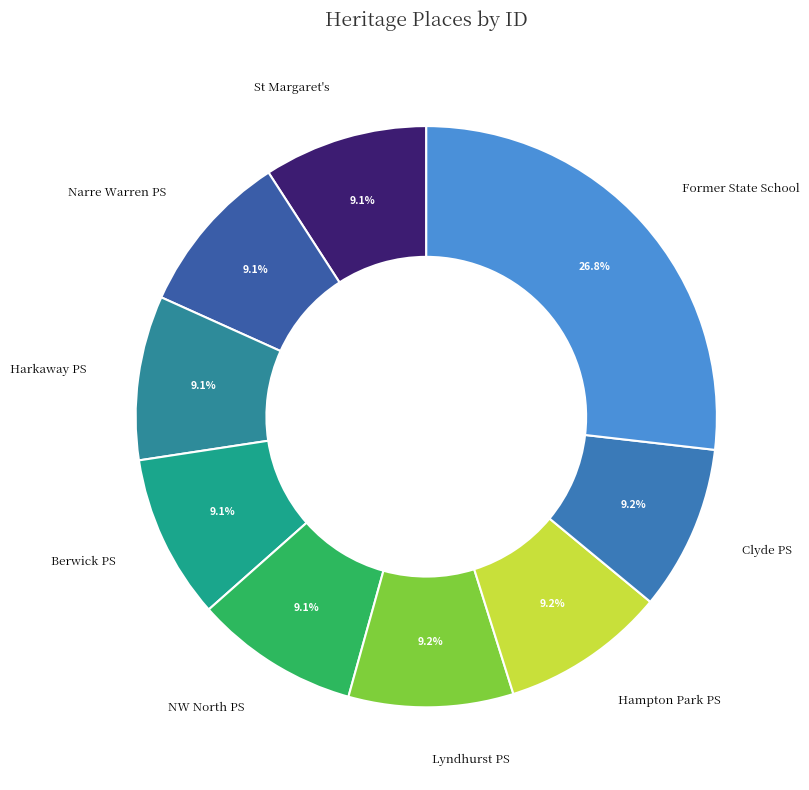

Which category has the biggest portion of the pie?

Former State School